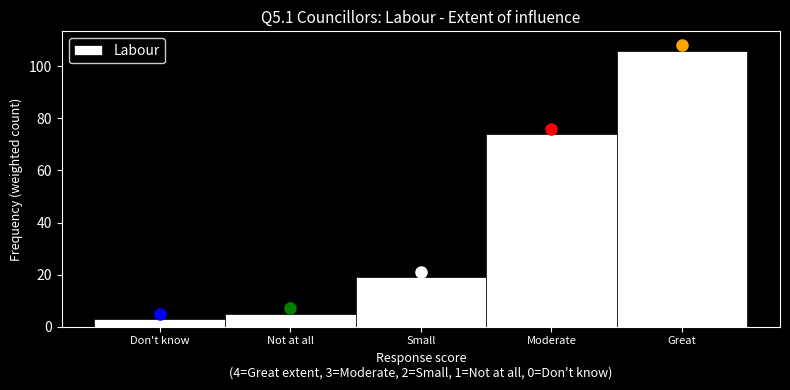

Reading right to left, transcribe all the data shown in this chart.

106	74	19	5	3